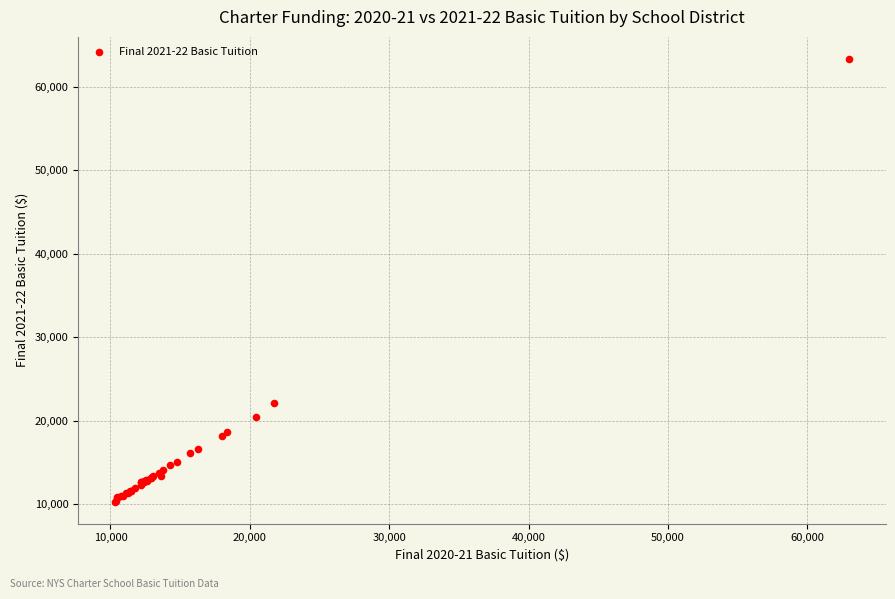

What Y value in the scatter plot is closest to 36817?

22133